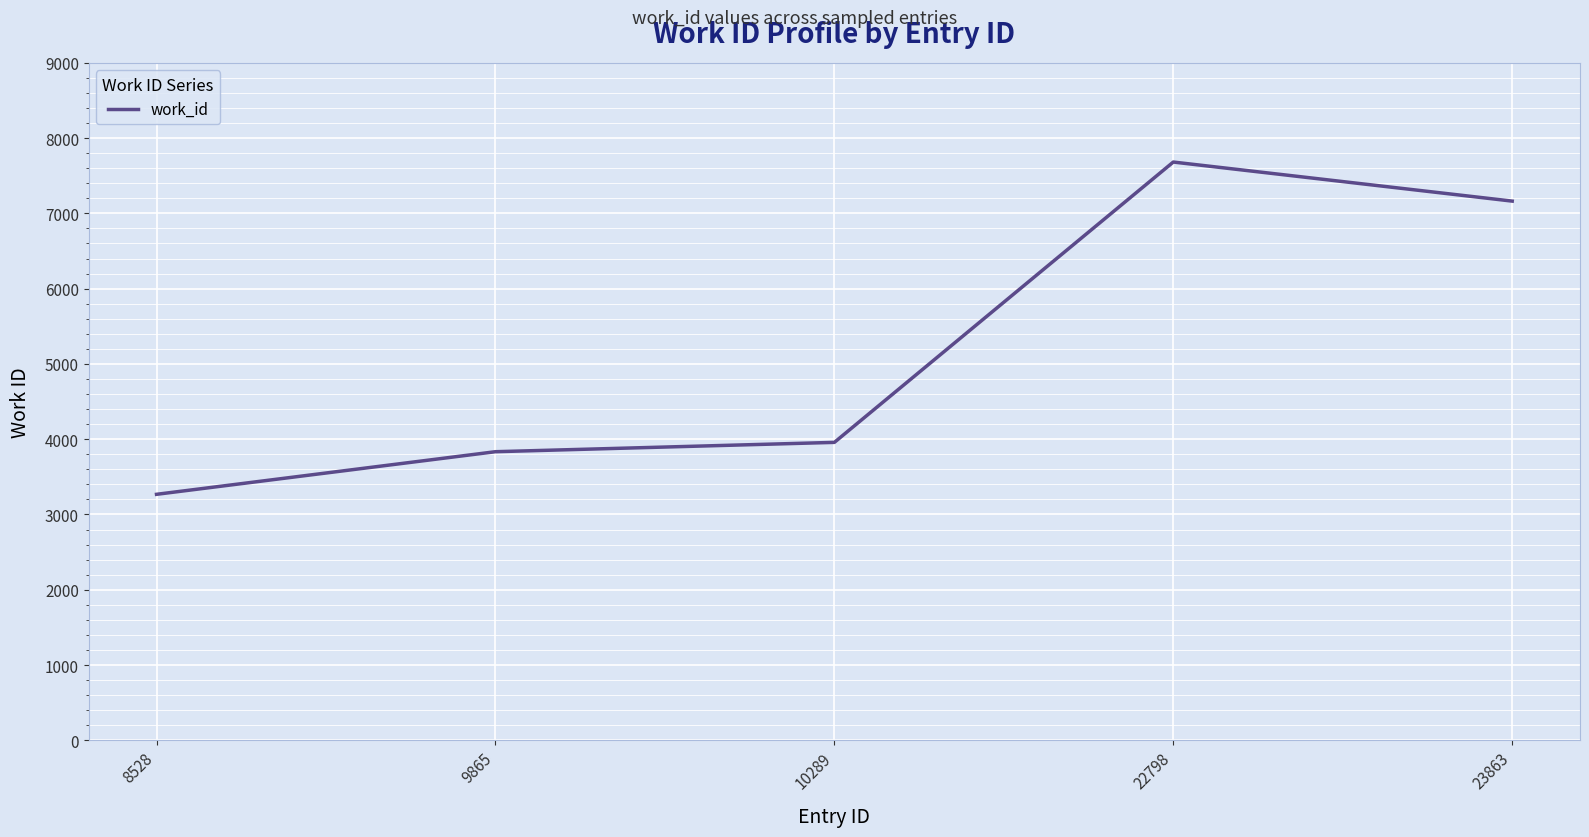

How many series are shown in this chart?

1